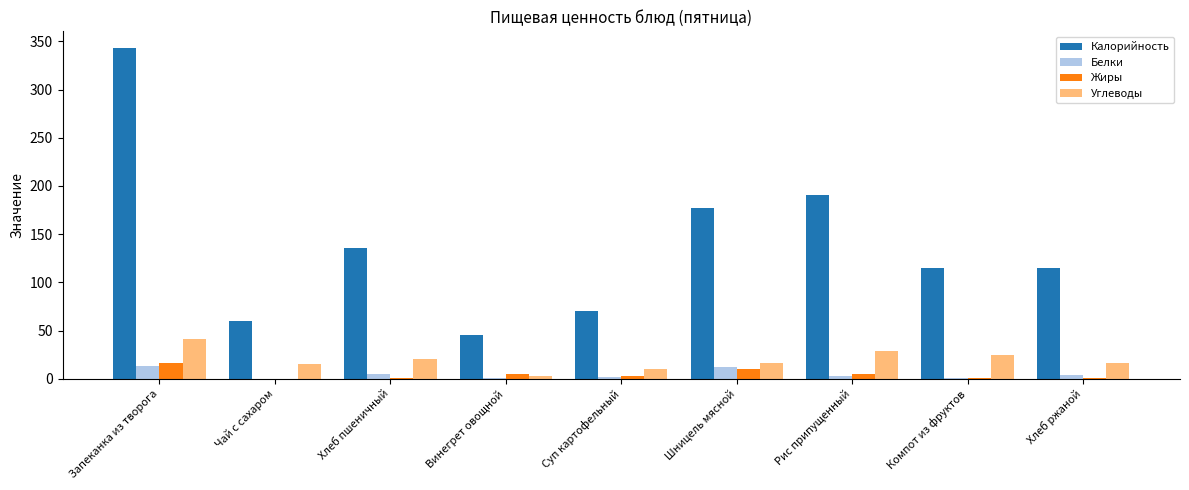

Which series changed the most between Суп картофельный and Компот из фруктов?

Калорийность